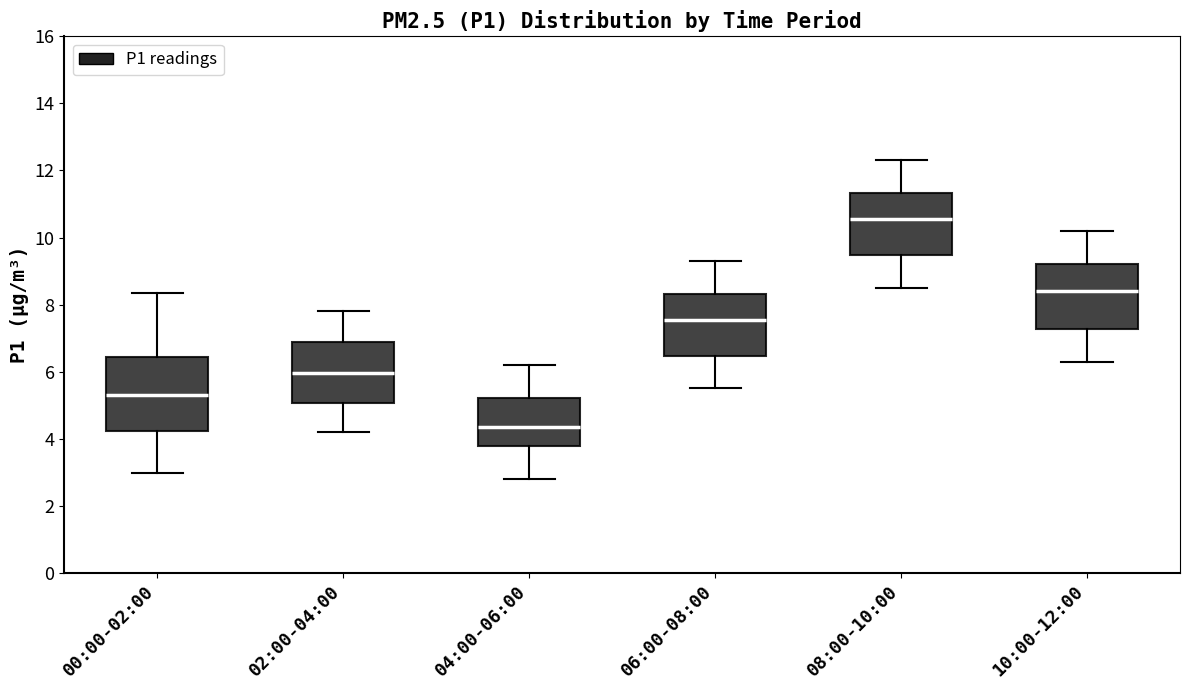

Reading left to right, read every box against the y-axis: the position of its median line, the range the box covers, and the ends of its whiskers. The values are not printed on the chart, so give them approximately, as read against the axis.

00:00-02:00: median 5.4, box 4.2 to 6.4, whiskers 3.0 to 8.4
02:00-04:00: median 6.0, box 5.0 to 7.0, whiskers 4.2 to 7.8
04:00-06:00: median 4.4, box 3.8 to 5.2, whiskers 2.8 to 6.2
06:00-08:00: median 7.6, box 6.4 to 8.4, whiskers 5.6 to 9.4
08:00-10:00: median 10.6, box 9.4 to 11.4, whiskers 8.6 to 12.4
10:00-12:00: median 8.4, box 7.2 to 9.2, whiskers 6.4 to 10.2